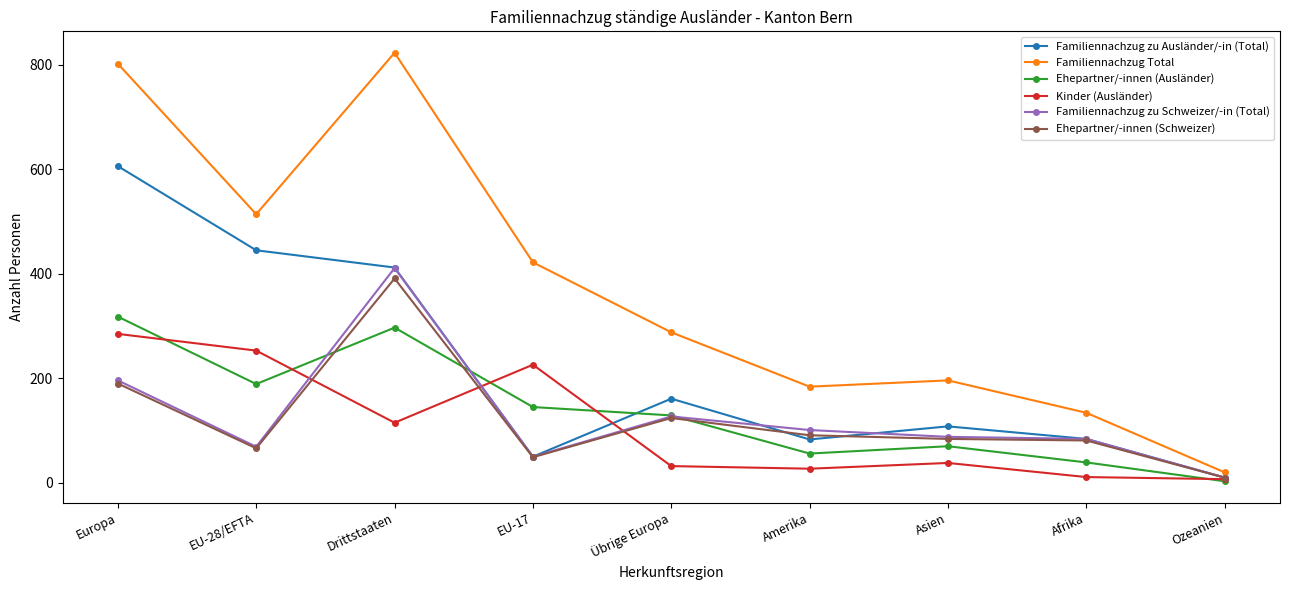

At which category does Familiennachzug zu Schweizer/-in (Total) reach its first local valley?

EU-28/EFTA